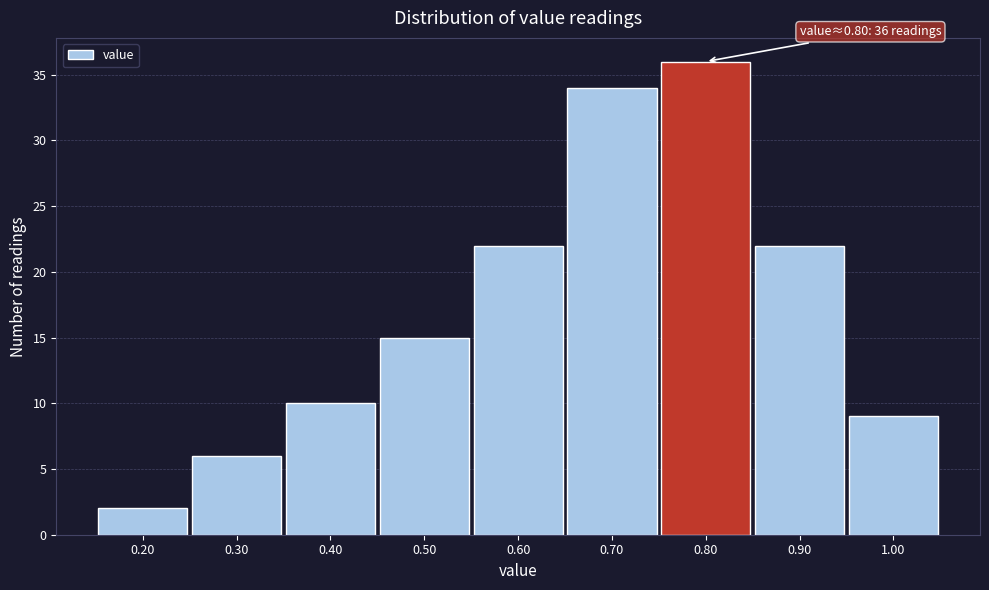

Over which range of the x-axis is the bar tallest?

0.75 to 0.85